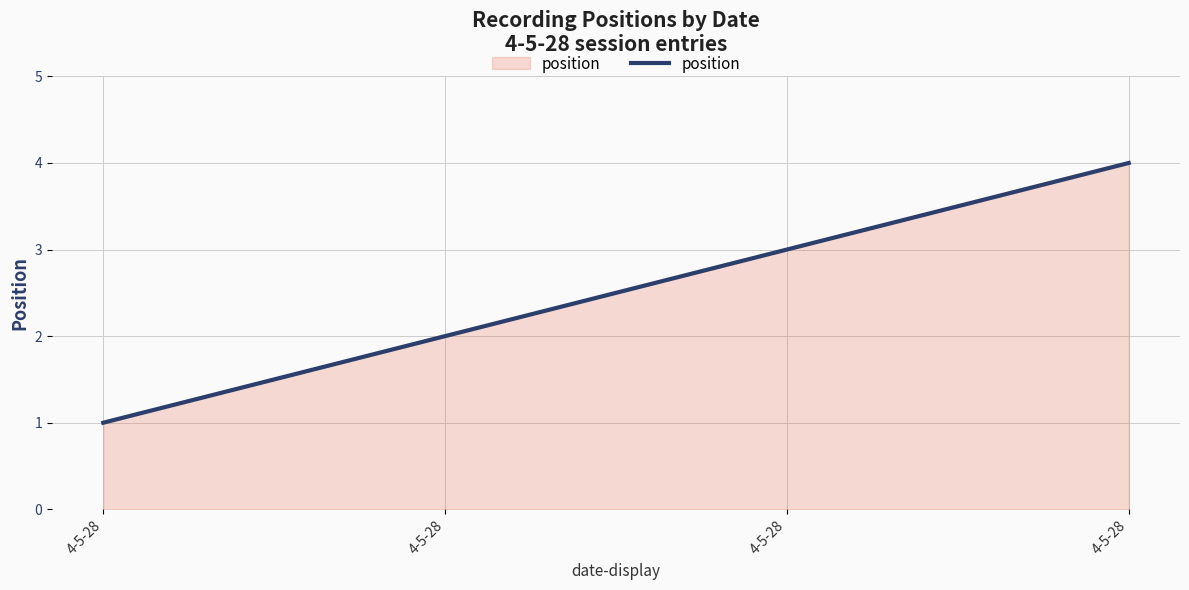

How many categories are shown in the chart?

4